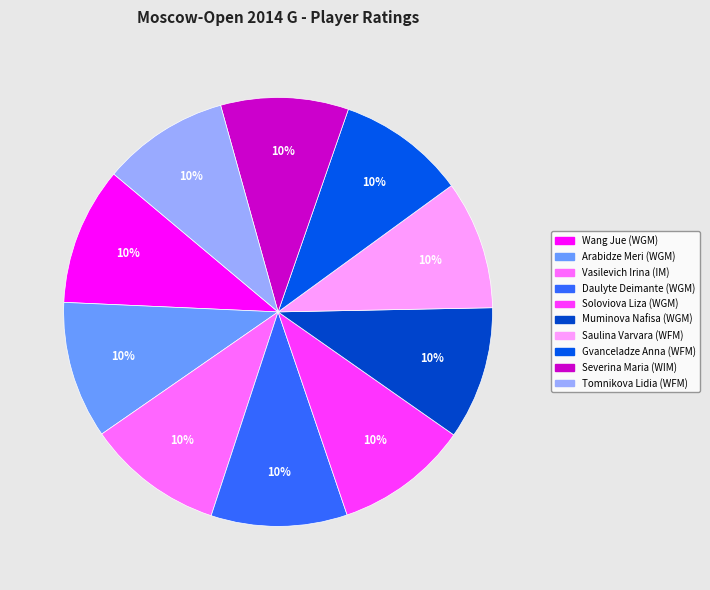

Which slice is the largest?

Wang Jue (WGM)